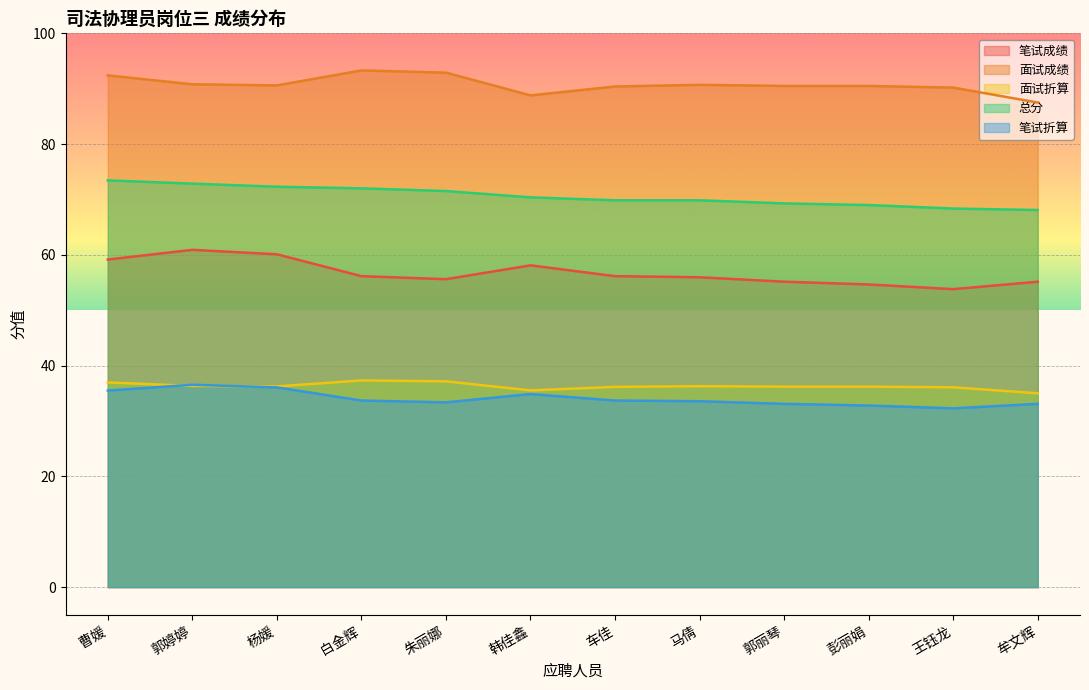

What is the value of the 笔试折算 point at the 8th from the left?

33.6